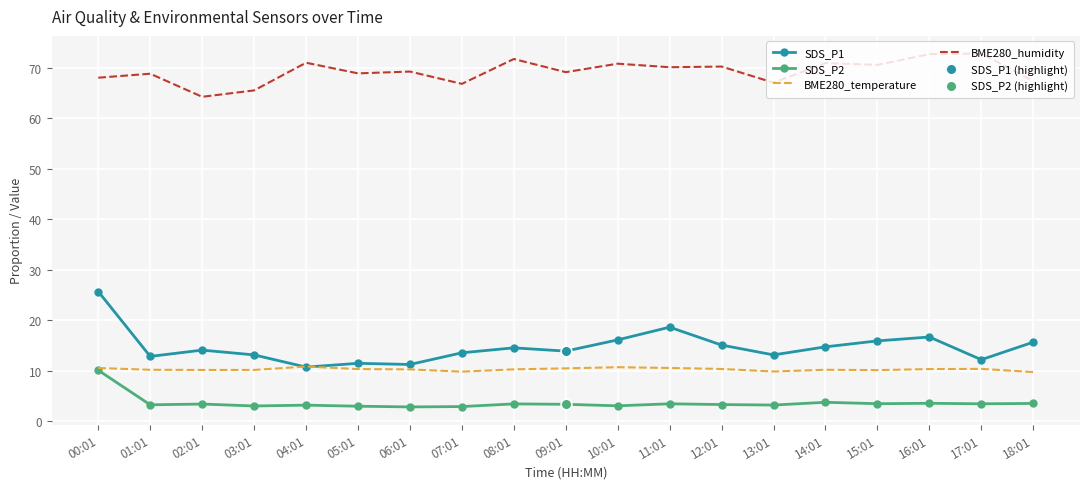

At how many categories does at least one series exceed 61?

19